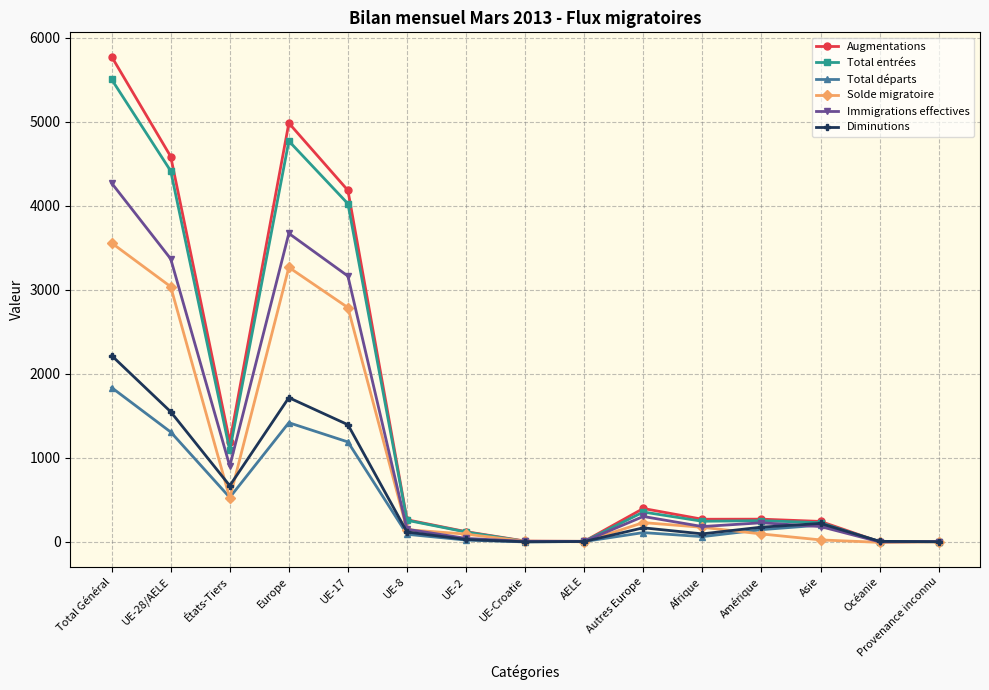

Which series has the largest total across all categories?

Augmentations